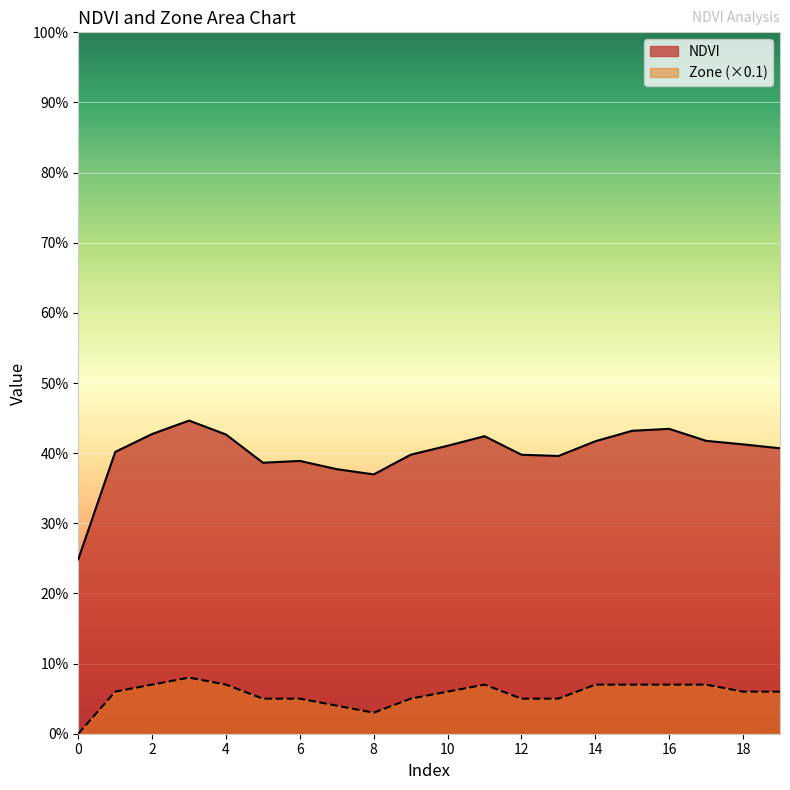

The value of Zone at 6 is 0.1. True or false?

True